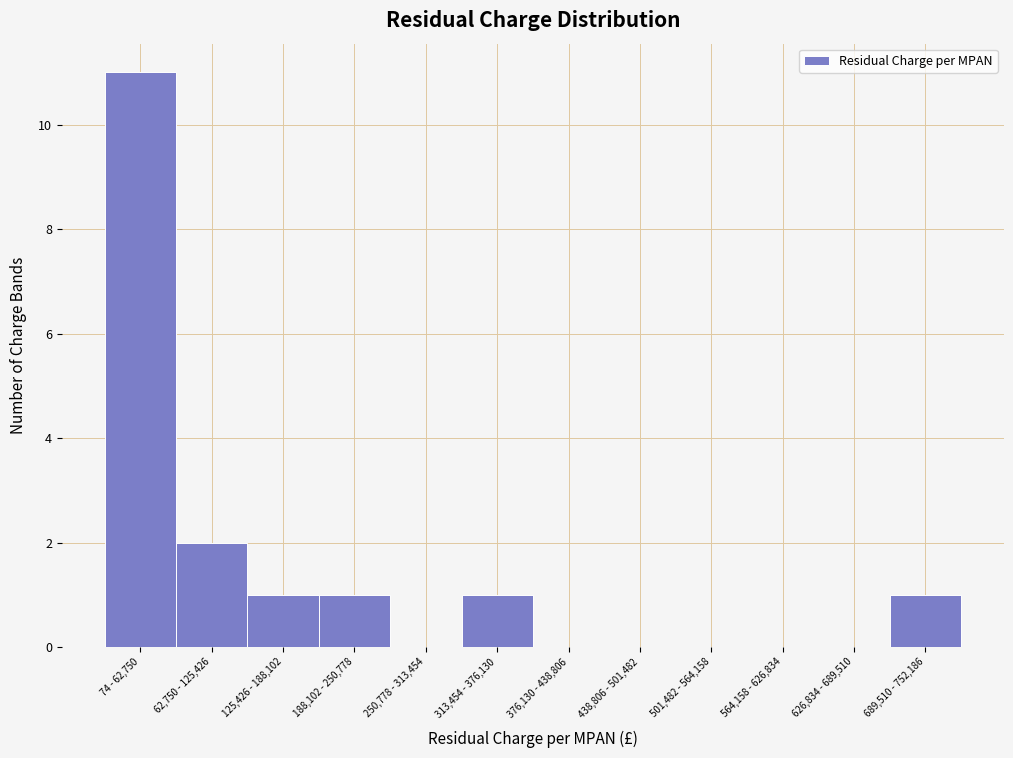

Reading left to right, list all the values displayed in this chart.

74 - 62,750=11	62,750 - 125,426=2	125,426 - 188,102=1	188,102 - 250,778=1	250,778 - 313,454=0	313,454 - 376,130=1	376,130 - 438,806=0	438,806 - 501,482=0	501,482 - 564,158=0	564,158 - 626,834=0	626,834 - 689,510=0	689,510 - 752,186=1